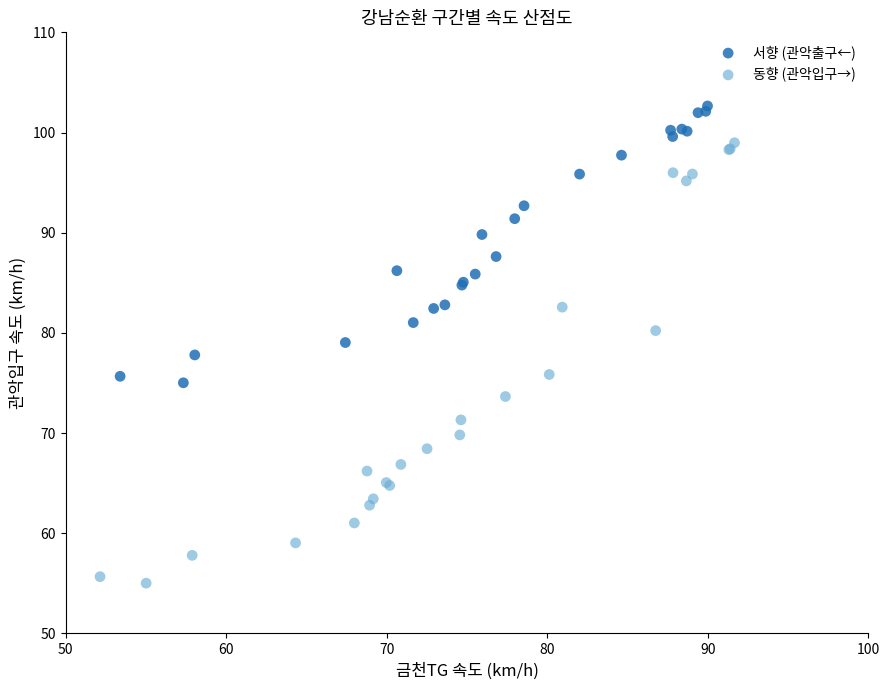

What are all the series names shown in the legend?

서향 (관악출구←), 동향 (관악입구→)